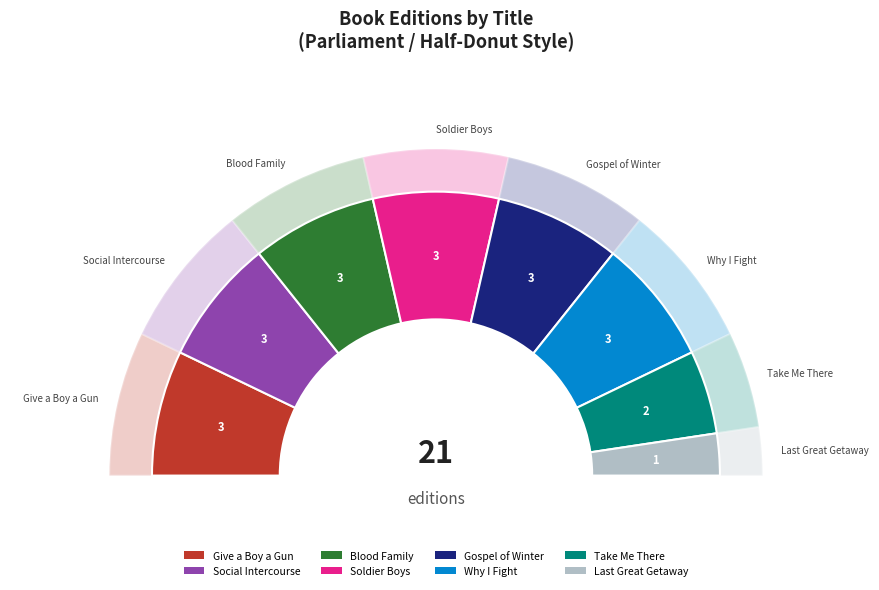

Is there a majority slice in this chart?

No